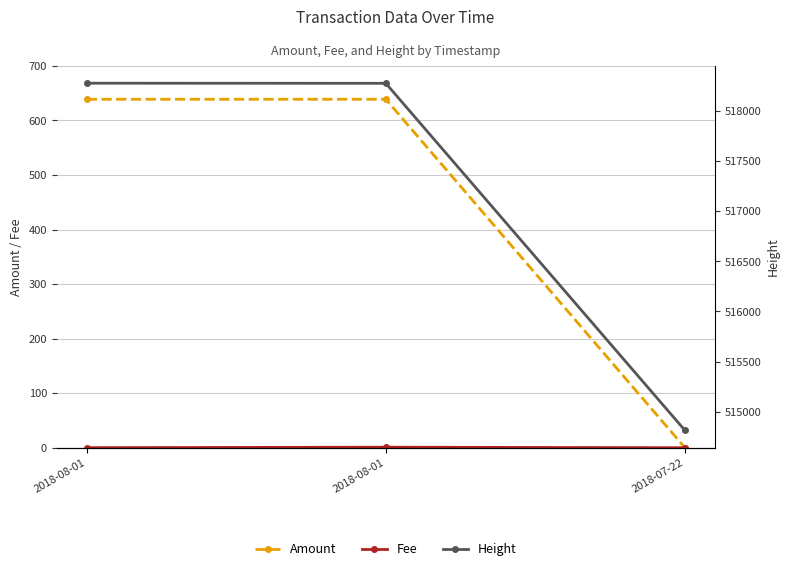

Is the value of Height at 2018-08-01 greater than the value of Amount at 2018-08-01?

Yes